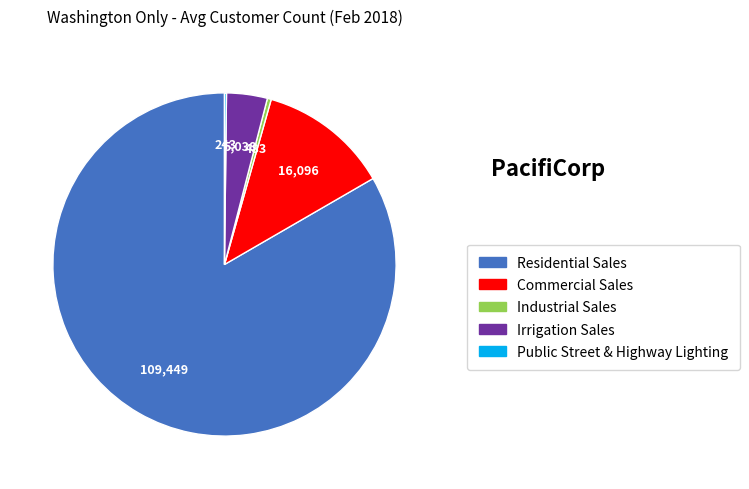

What is the majority slice?

Residential Sales